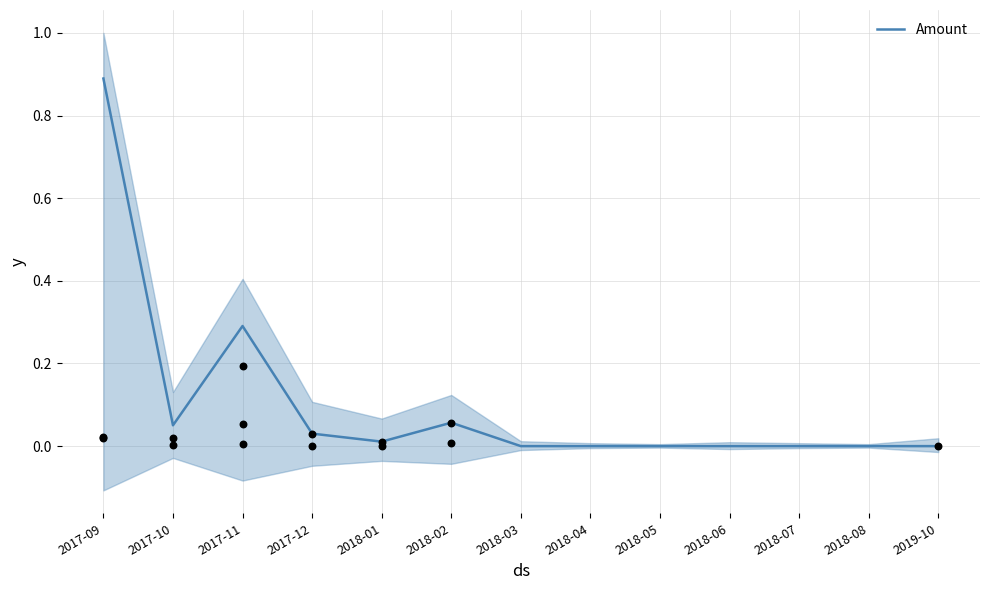

What is the change in value from 2017-11 to 2018-07?

-0.3